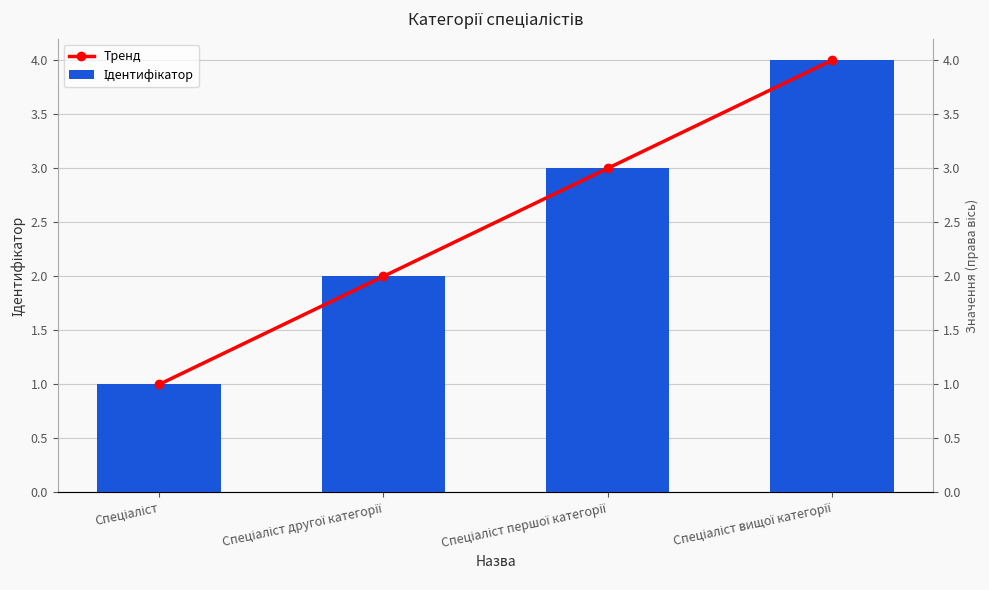

How many series are shown in this chart?

2